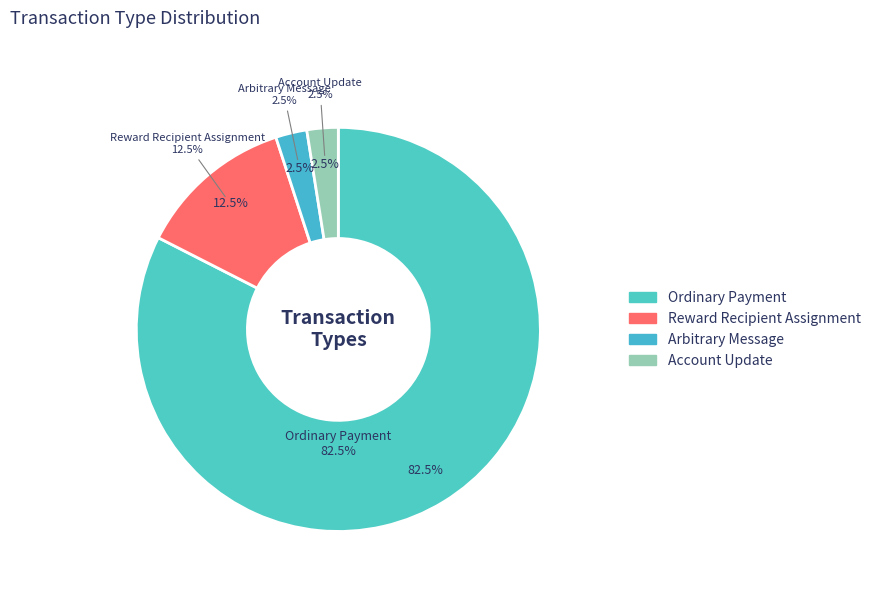

To the nearest percent, what portion does Ordinary Payment represent?

82%